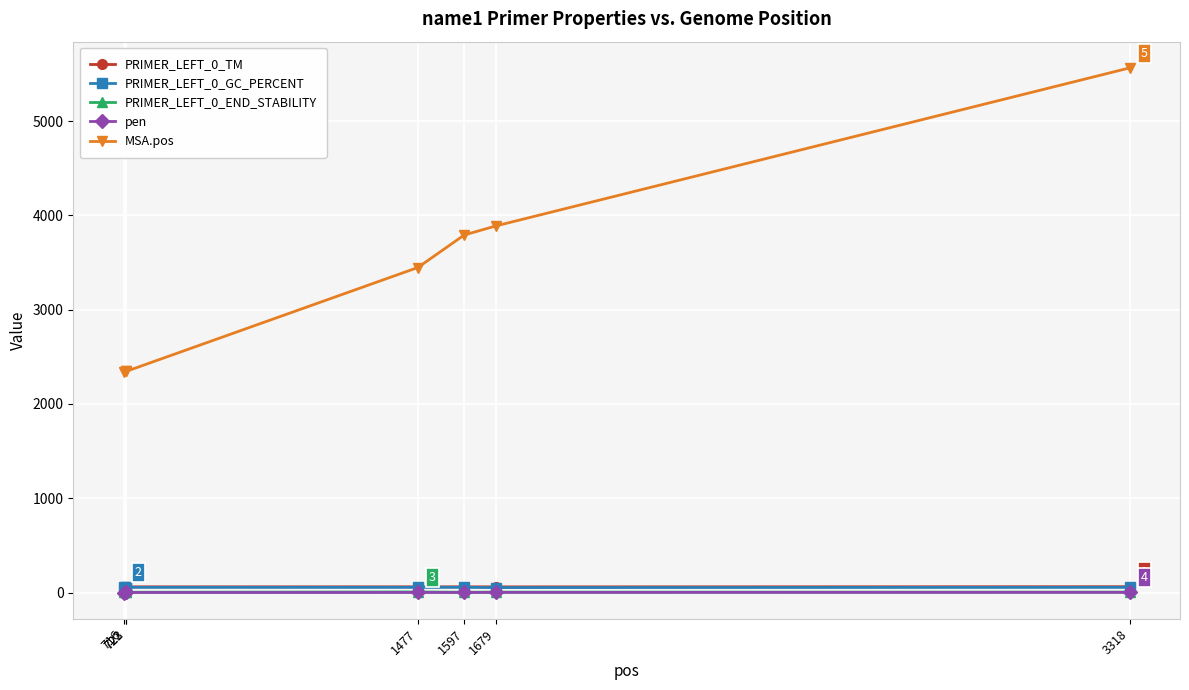

What is the maximum value for PRIMER_LEFT_0_END_STABILITY?

6.1